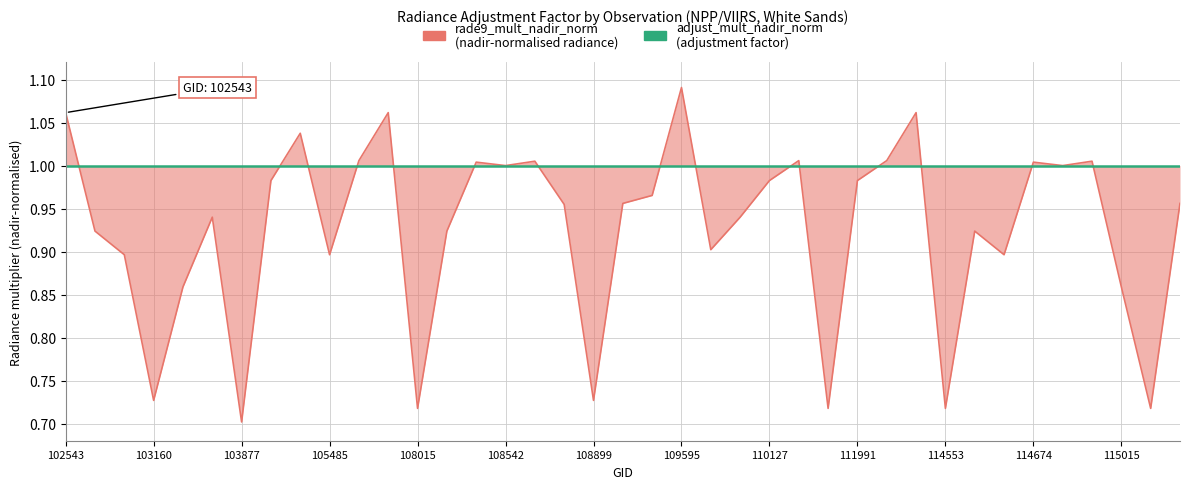

After their last crossing, which series has the higher values: rade9_mult_nadir_norm or adjust_mult_nadir_norm?

adjust_mult_nadir_norm